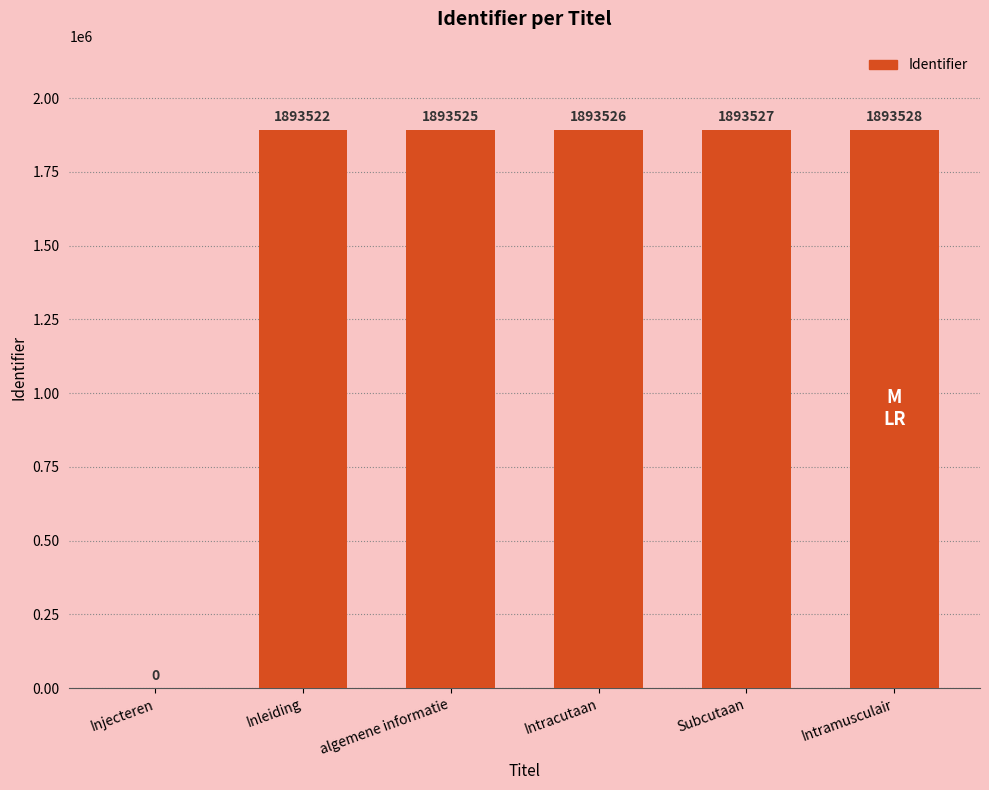

Where is the data nearest to the value 946764?

Inleiding